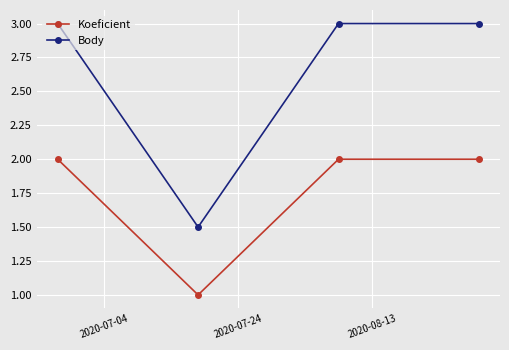

How many lines are shown in the chart?

2